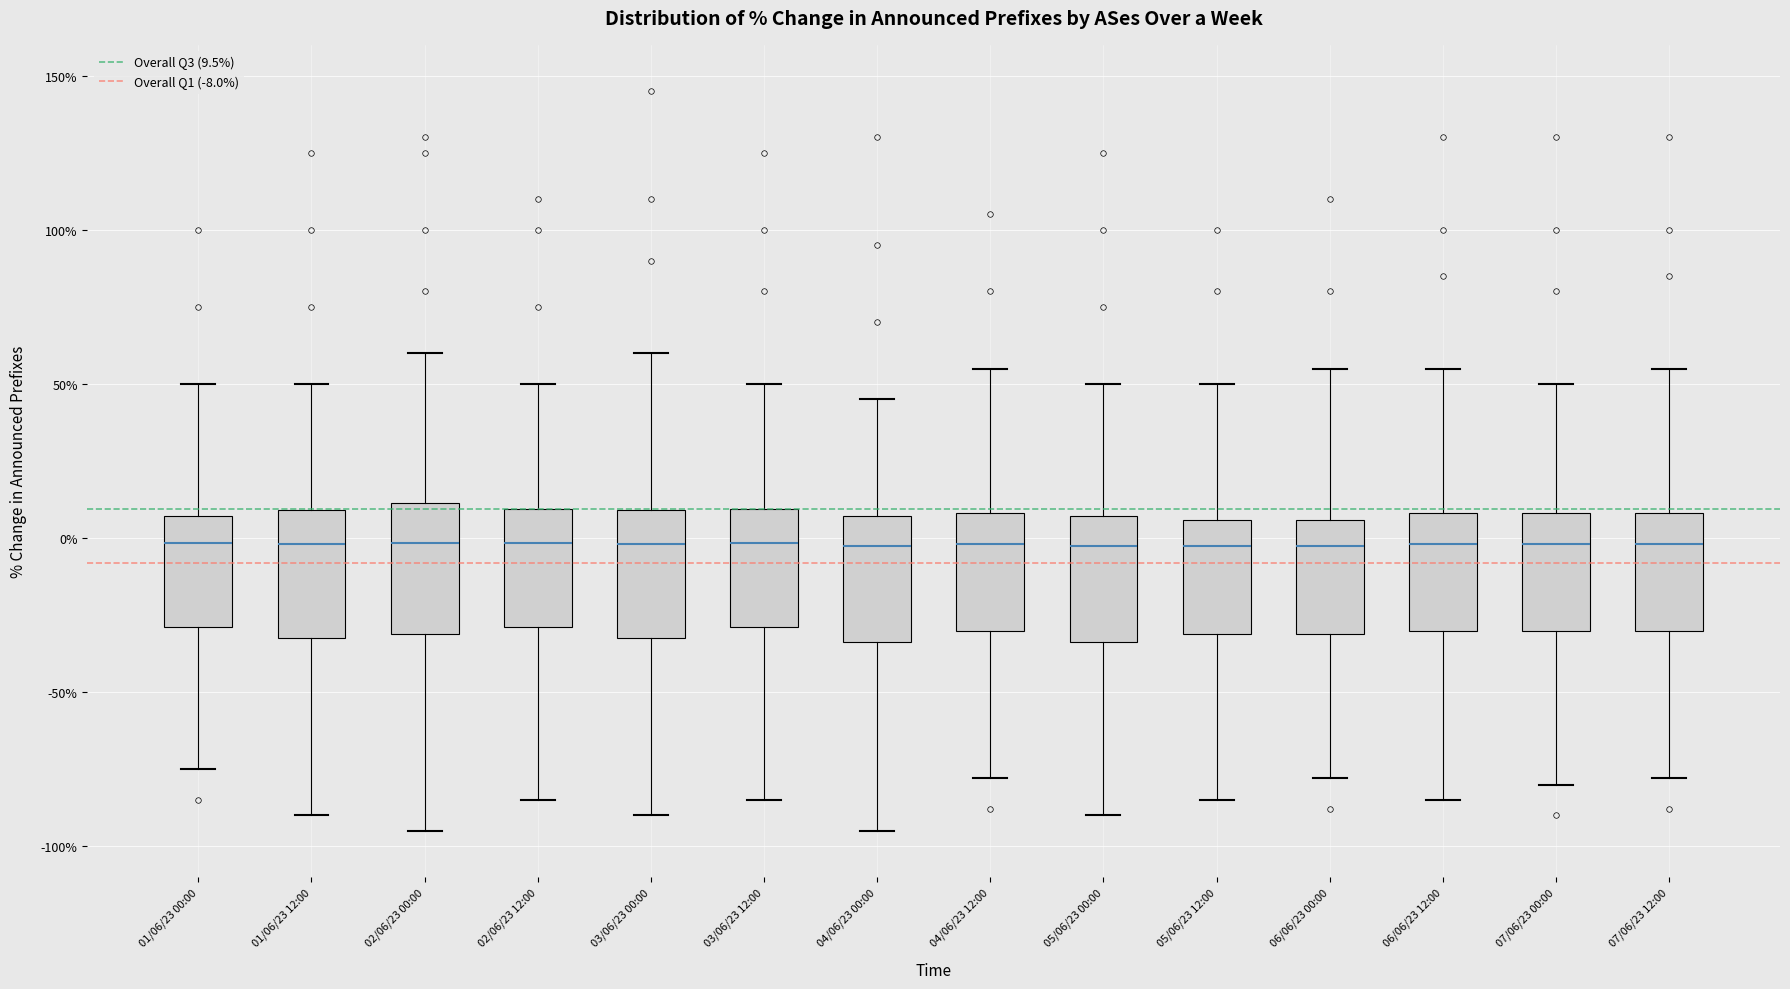

Reading left to right, read every box against the y-axis: the position of its median line, the range the box covers, and the ends of its whiskers. The values are not printed on the chart, so give them approximately, as read against the axis.

01/06/23 00:00: median 0, box -30 to 5, whiskers -75 to 50
01/06/23 12:00: median 0, box -30 to 10, whiskers -90 to 50
02/06/23 00:00: median 0, box -30 to 10, whiskers -95 to 60
02/06/23 12:00: median 0, box -30 to 10, whiskers -85 to 50
03/06/23 00:00: median 0, box -30 to 10, whiskers -90 to 60
03/06/23 12:00: median 0, box -30 to 10, whiskers -85 to 50
04/06/23 00:00: median 0, box -35 to 5, whiskers -95 to 45
04/06/23 12:00: median 0, box -30 to 10, whiskers -80 to 55
05/06/23 00:00: median 0, box -35 to 5, whiskers -90 to 50
05/06/23 12:00: median 0, box -30 to 5, whiskers -85 to 50
06/06/23 00:00: median 0, box -30 to 5, whiskers -80 to 55
06/06/23 12:00: median 0, box -30 to 10, whiskers -85 to 55
07/06/23 00:00: median 0, box -30 to 10, whiskers -80 to 50
07/06/23 12:00: median 0, box -30 to 10, whiskers -80 to 55